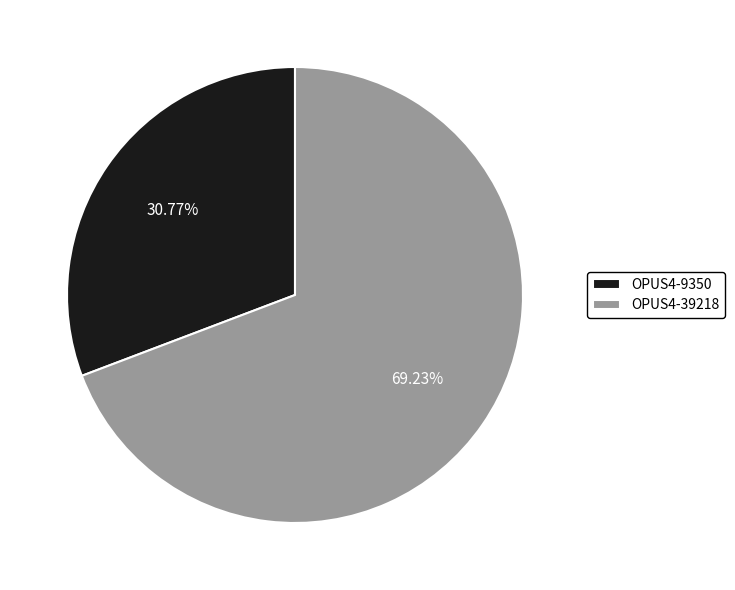

To the nearest percent, what is the difference between the OPUS4-9350 and OPUS4-39218 slice percentages?

38%